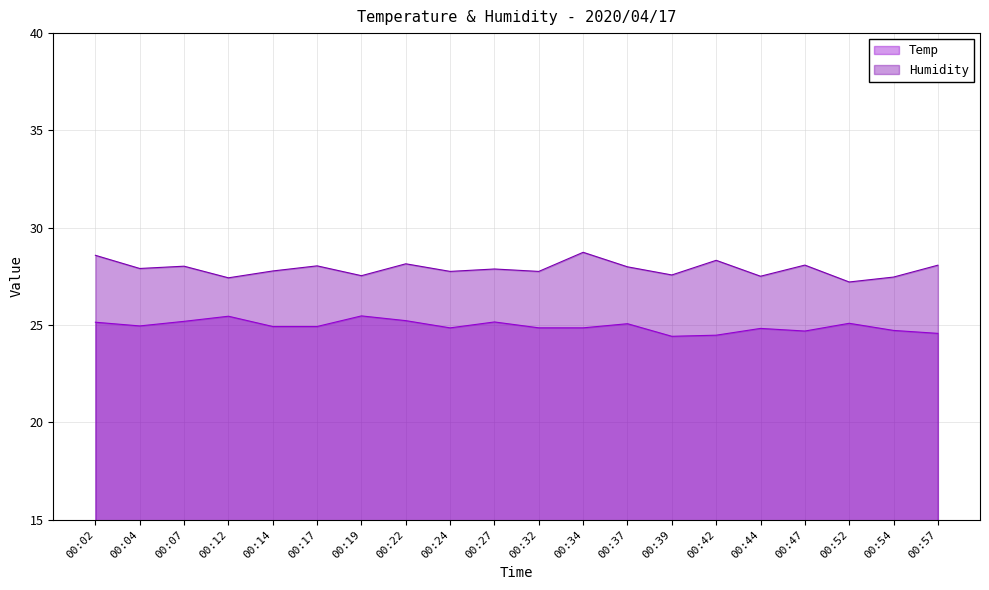

True or false: Temp and Humidity intersect in this chart.

False